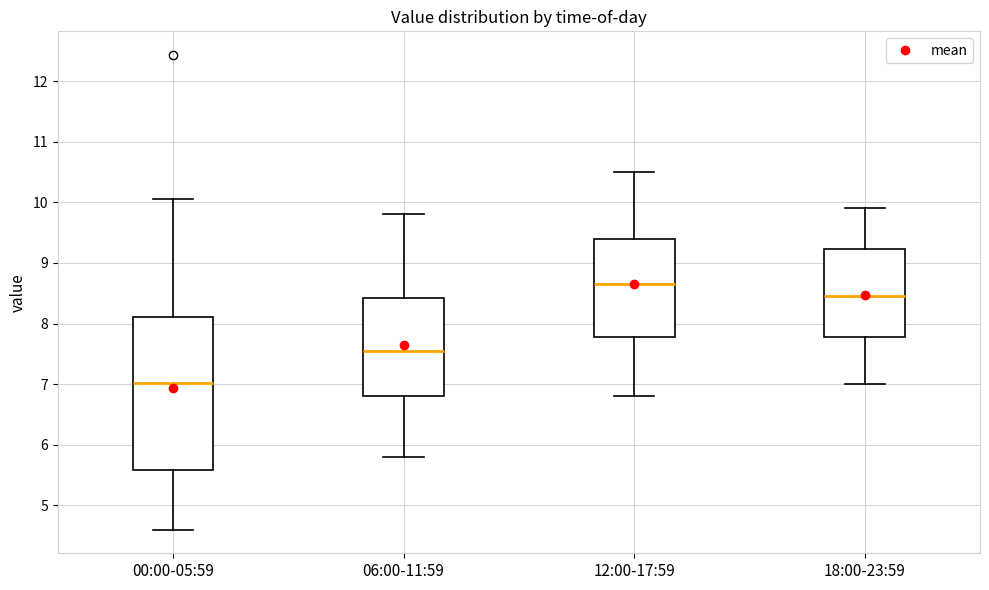

Which box is the tallest, from its lower edge to its upper edge?

00:00-05:59